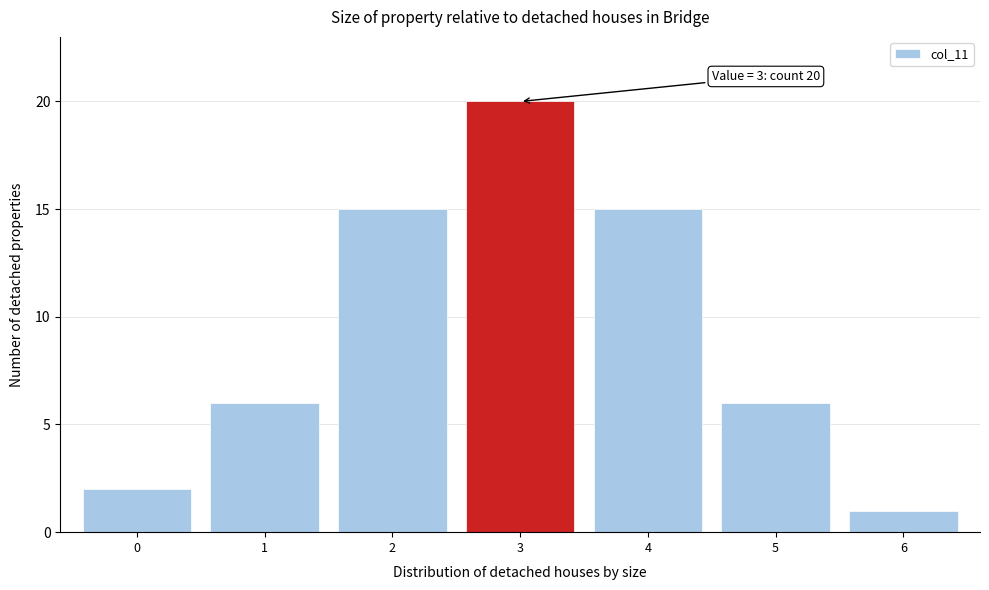

Reading right to left, list all the values displayed in this chart.

1	6	15	20	15	6	2